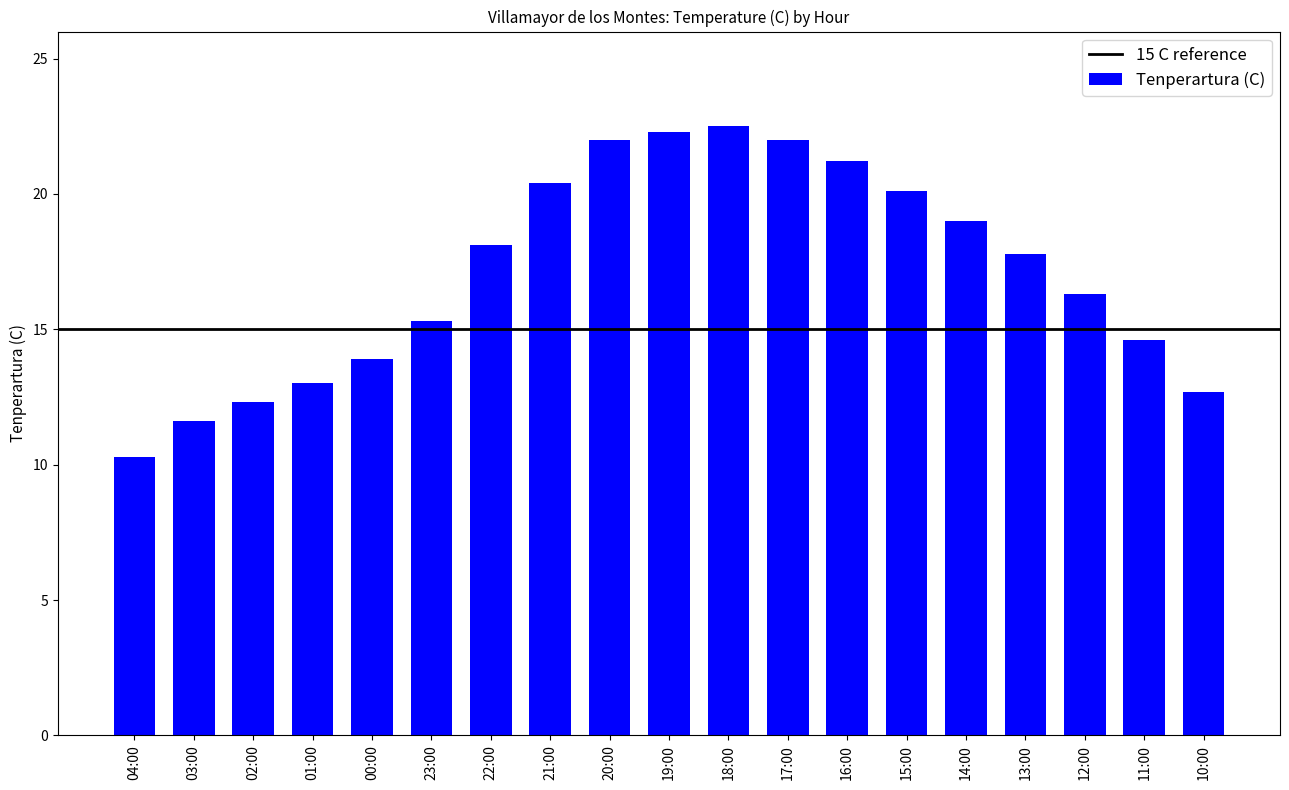

Which category has the lowest value across all series?

04:00